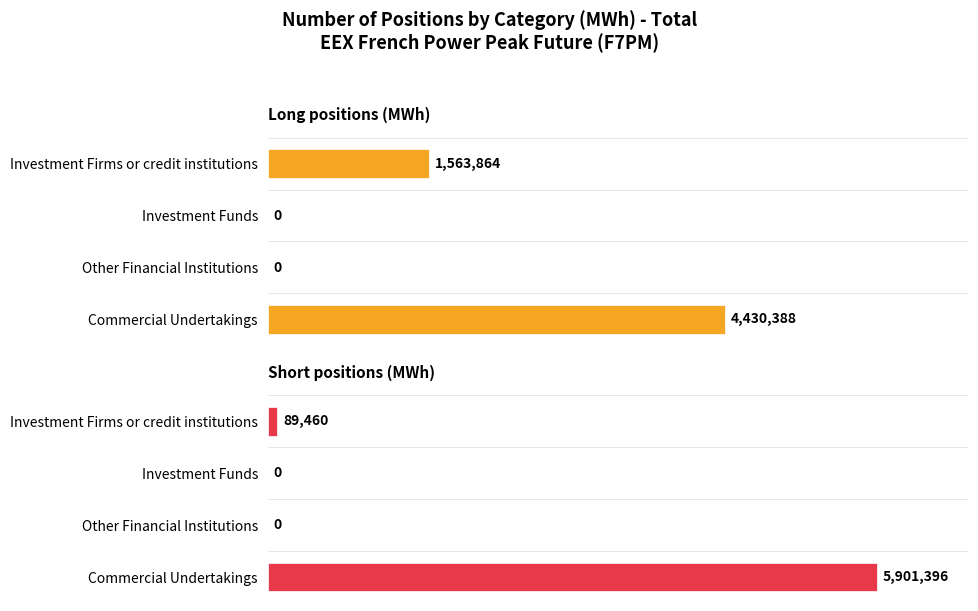

Reading left to right, list all the values displayed in this chart.

Long positions (MWh): 1563864	0	0	4430388
Short positions (MWh): 89460	0	0	5901396